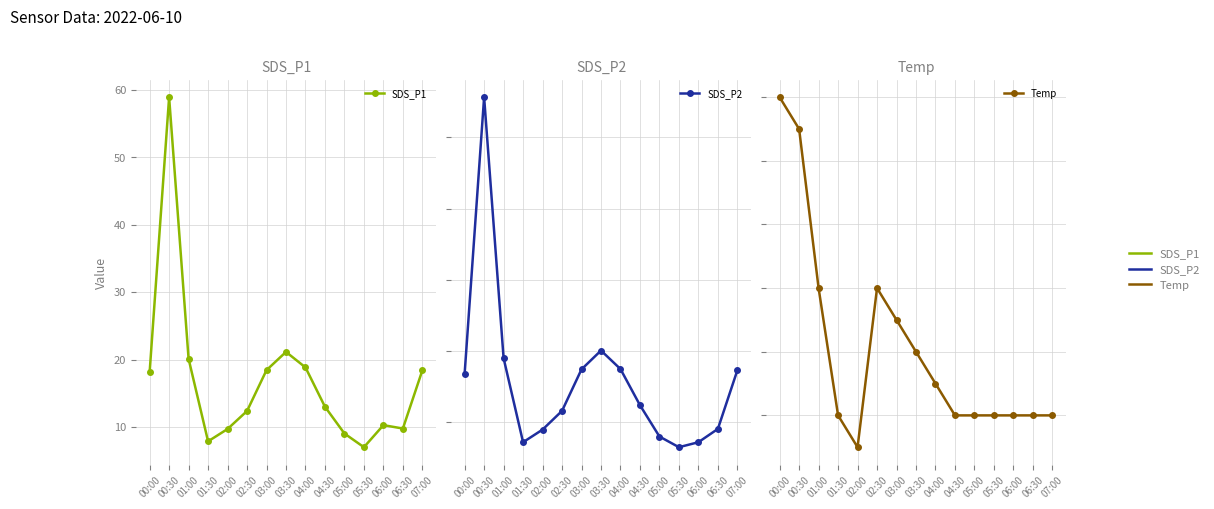

True or false: SDS_P2 and Temp intersect in this chart.

True